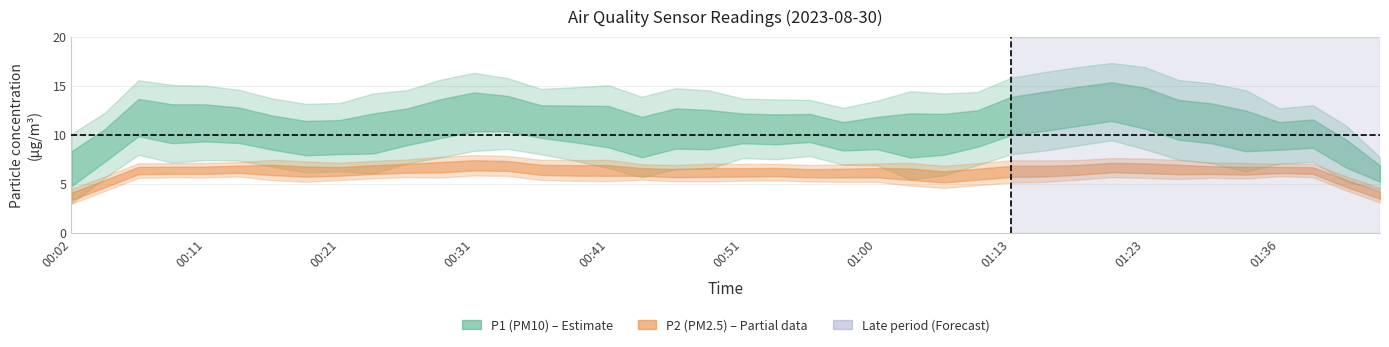

Rank the series at 01:41 from lowest to highest value.

P2, P1